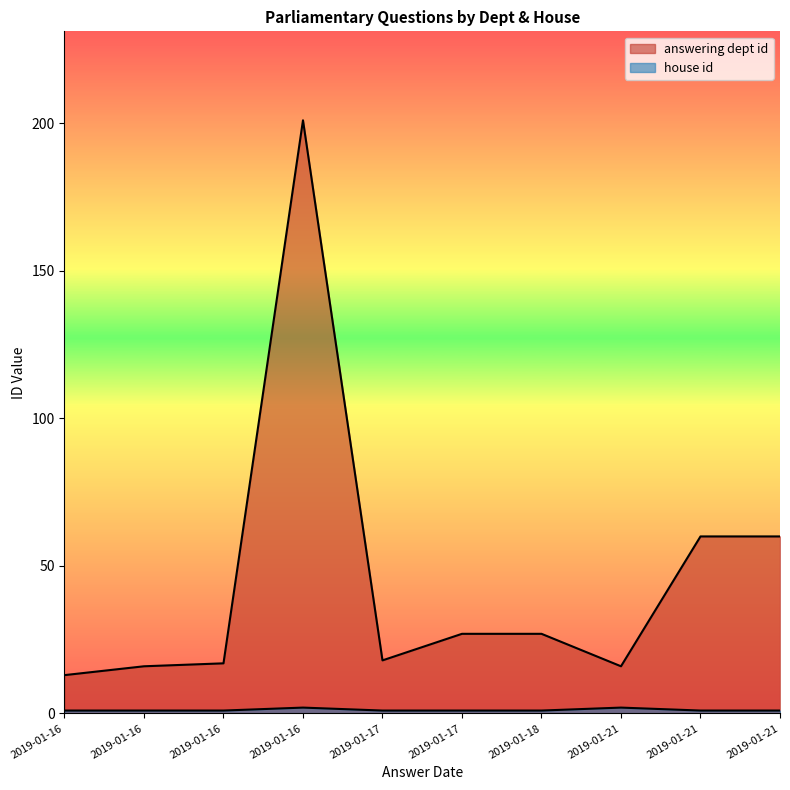

How many lines are shown in the chart?

2